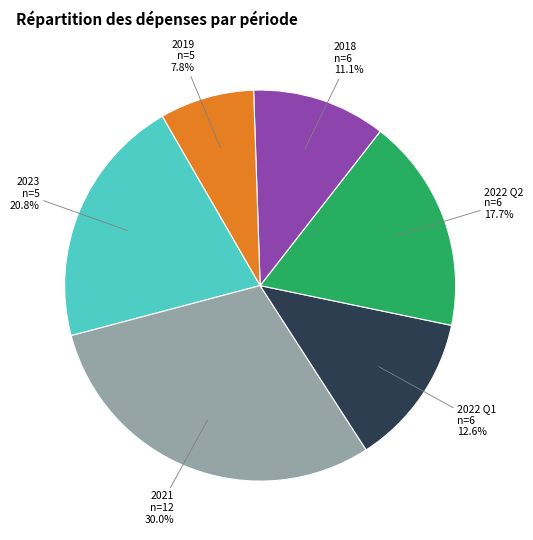

How many segments does this pie chart have?

6